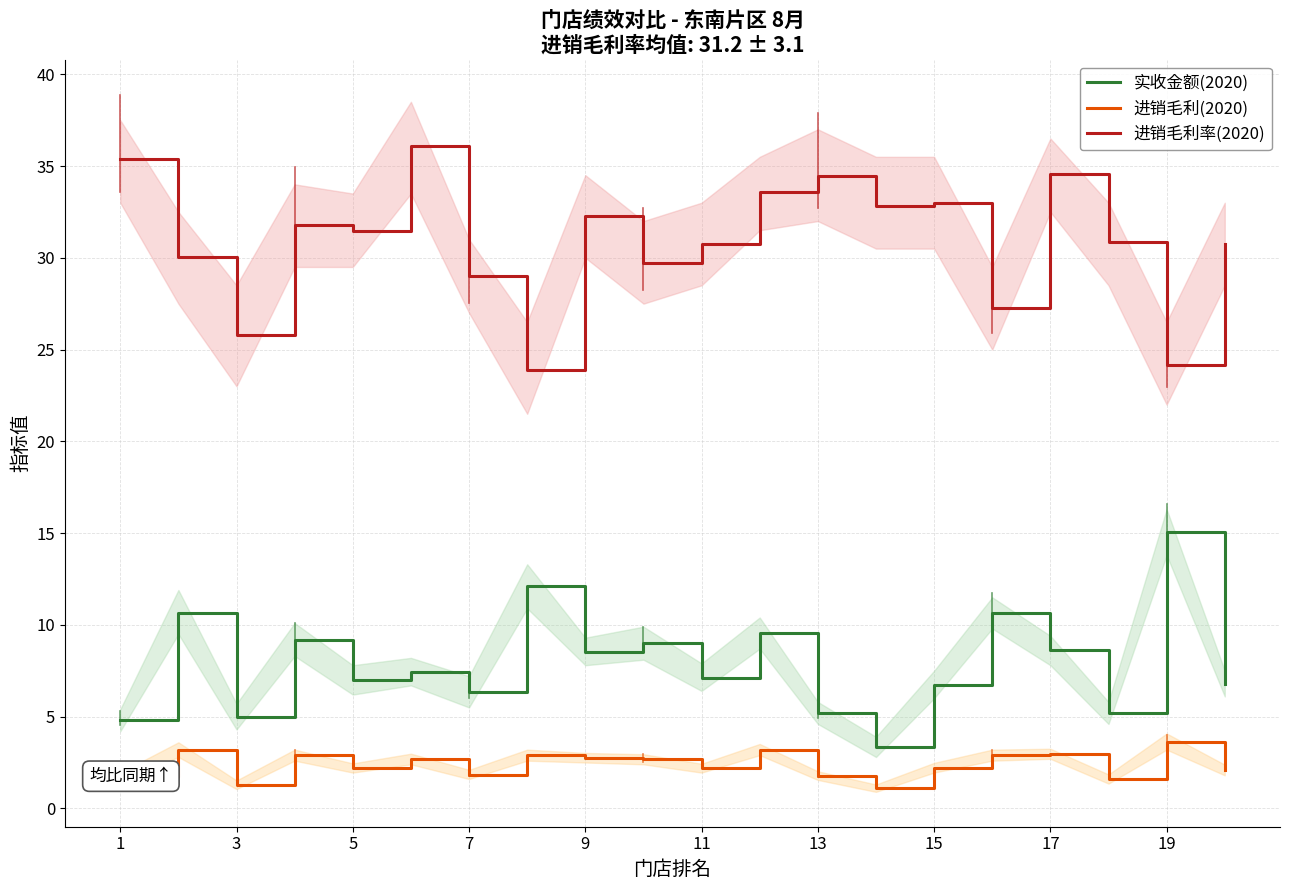

Where is the first local minimum for 进销毛利(2020)?

3